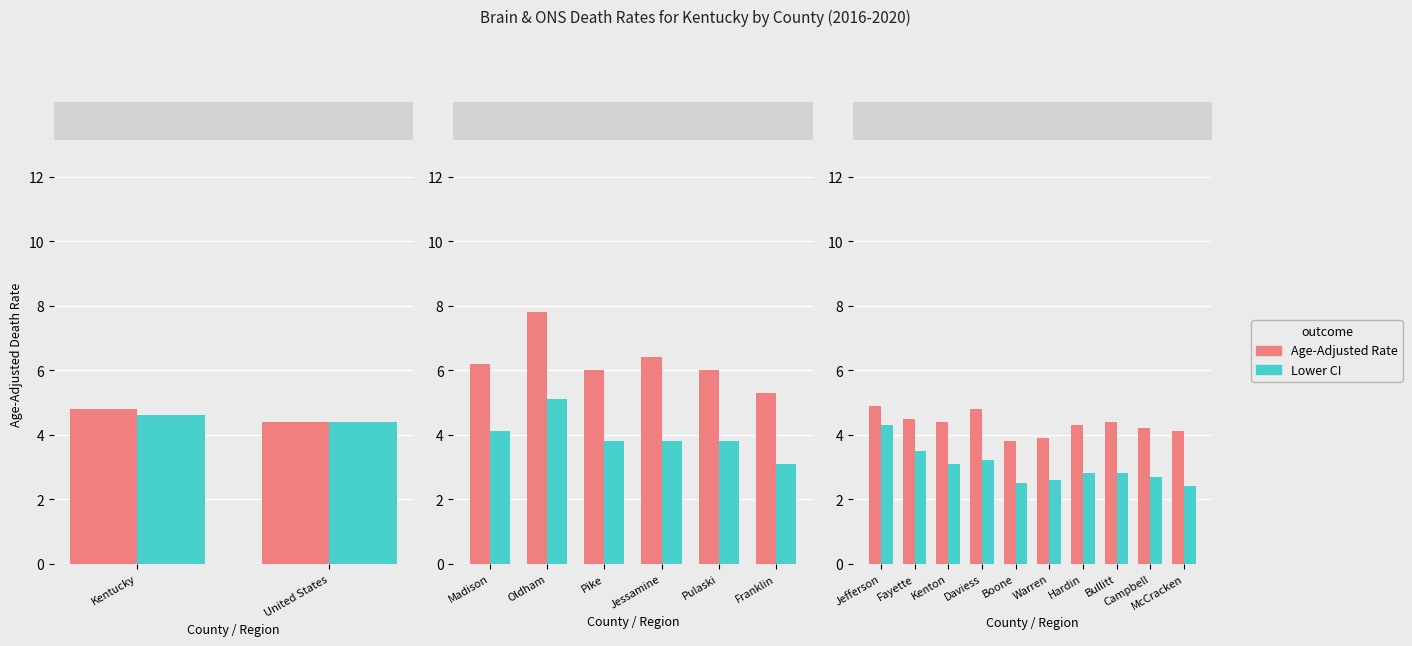

What position from the left is Fayette?

2